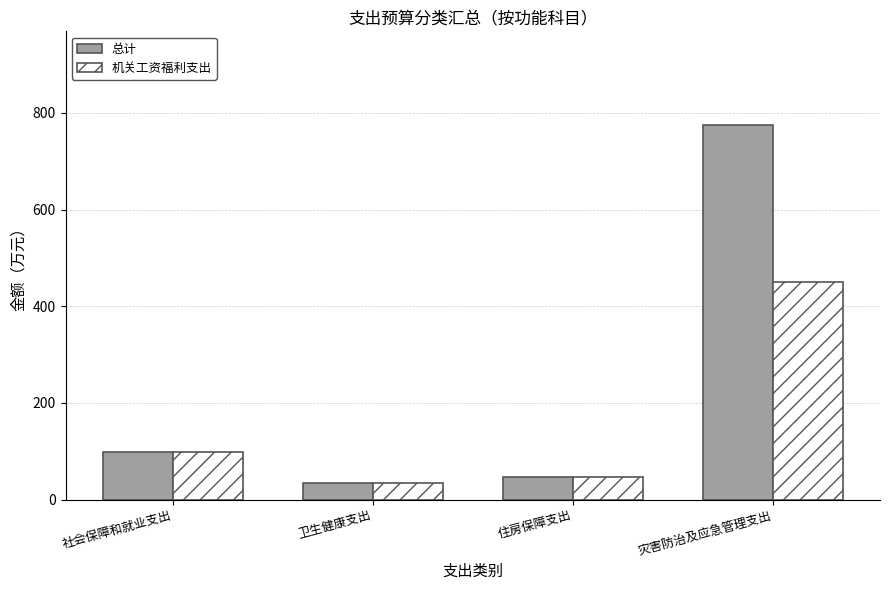

What is the highest value of the 机关工资福利支出 series?

450.1